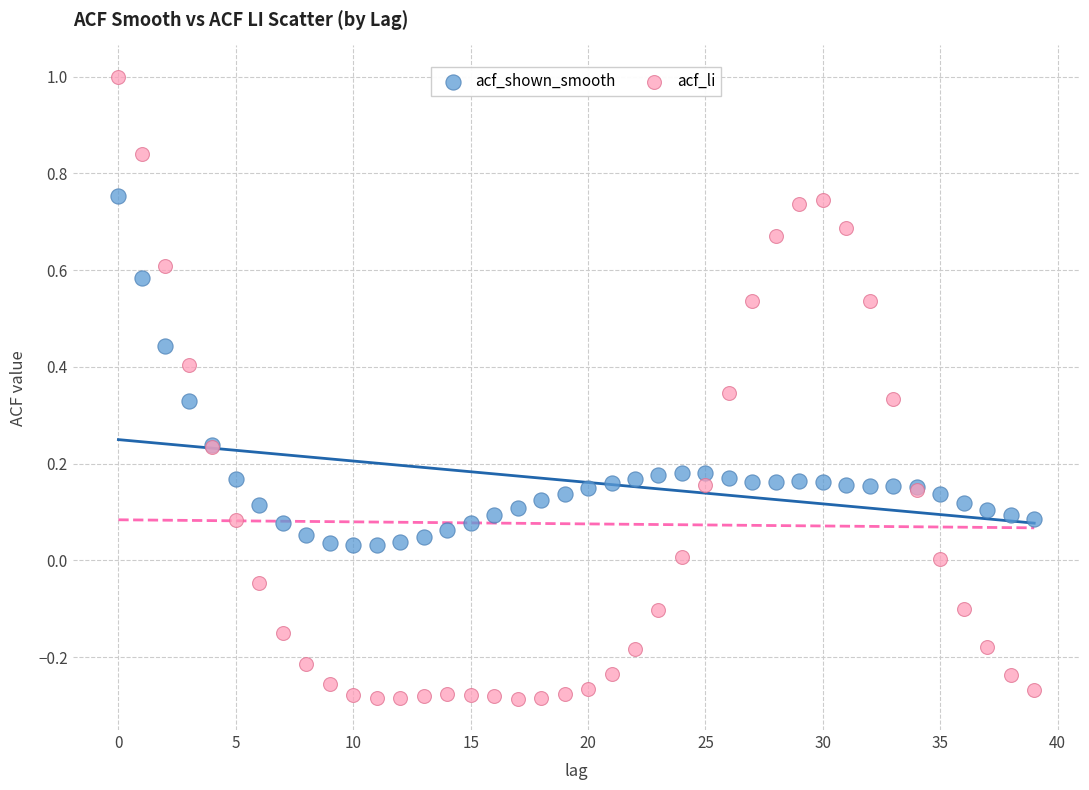

Which series contains the lowest Y value?

acf_li